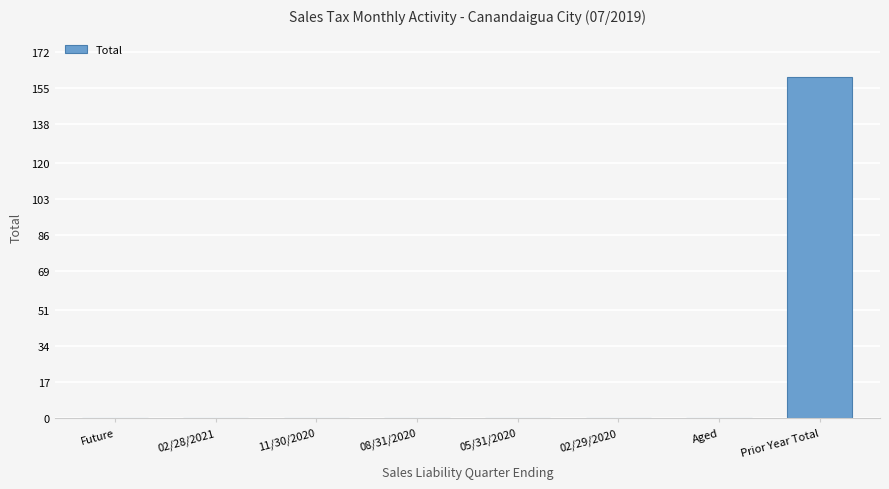

Which label corresponds to the largest value in the chart?

Prior Year Total